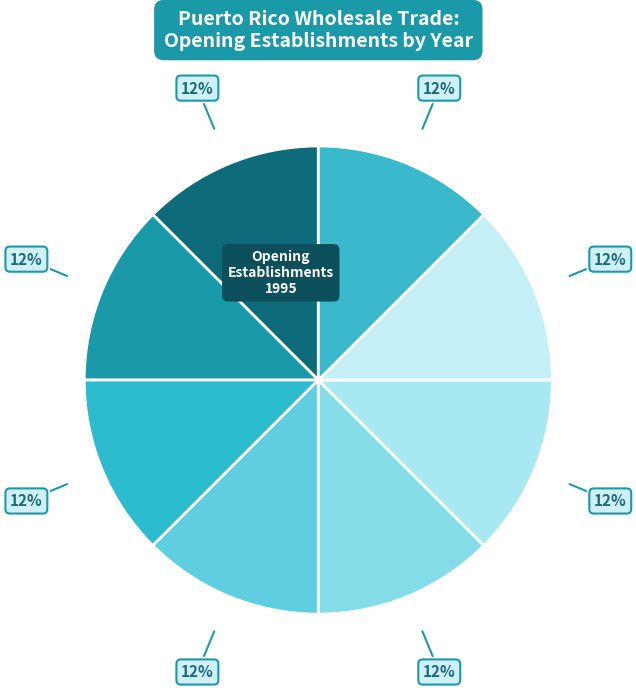

How many segments does this pie chart have?

8